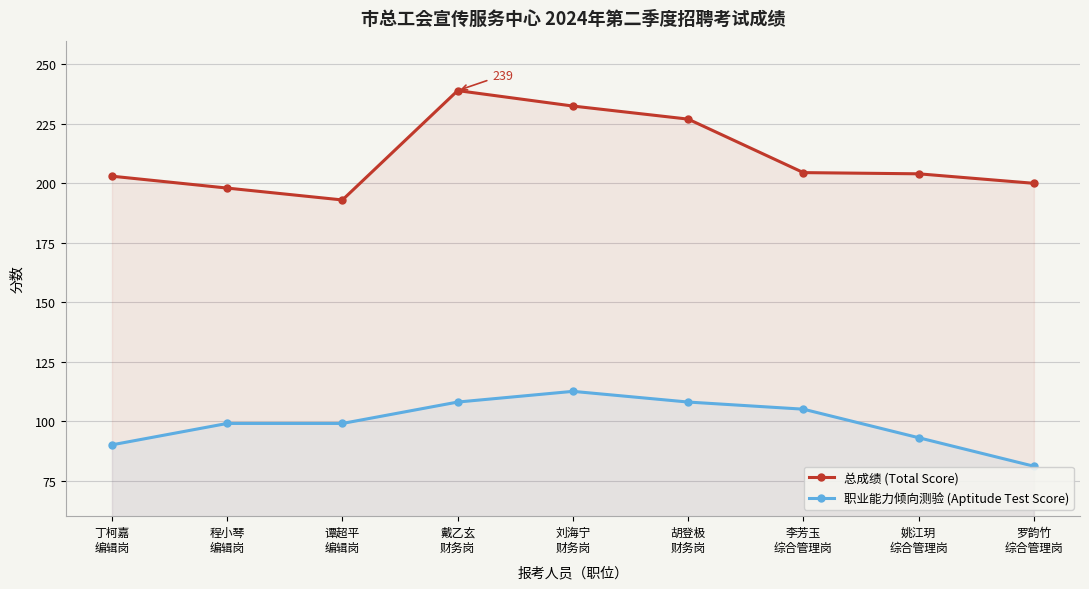

What is the value of the 总成绩 (Total Score) point at the 8th from the left?

204.0